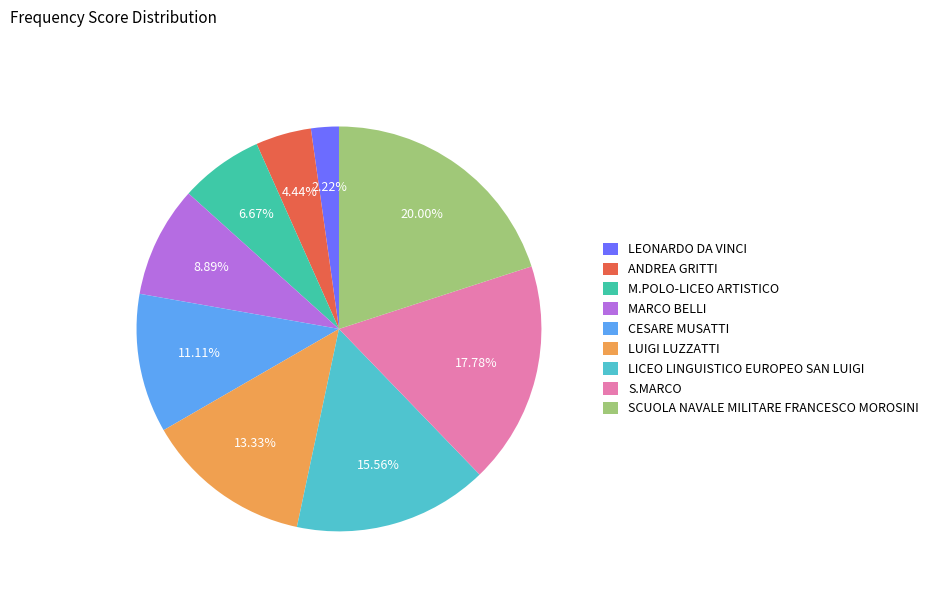

Which category has the smallest portion of the pie?

LEONARDO DA VINCI